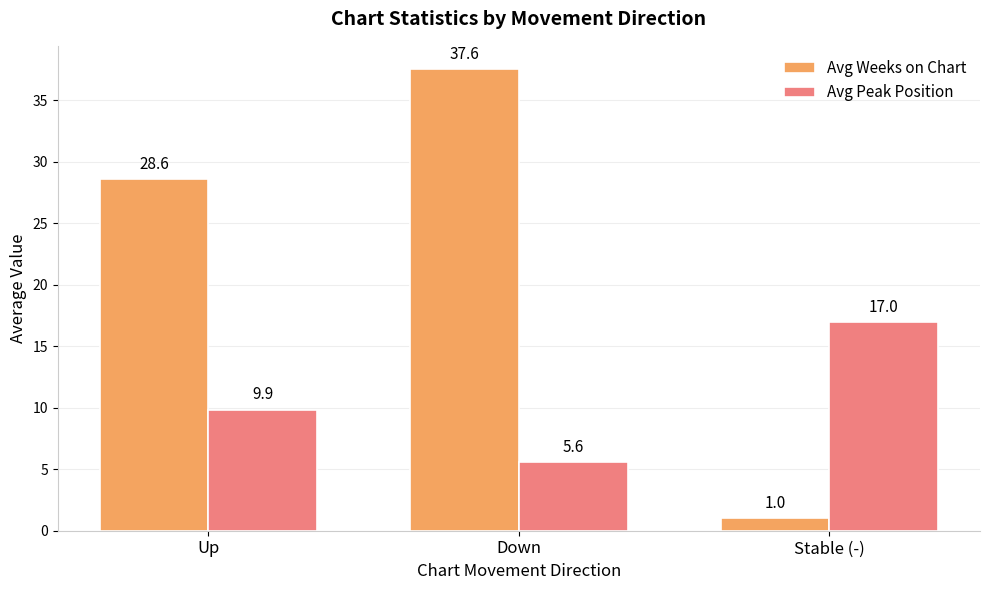

Is it true that Avg Peak Position equals 9.1 at Down?

False